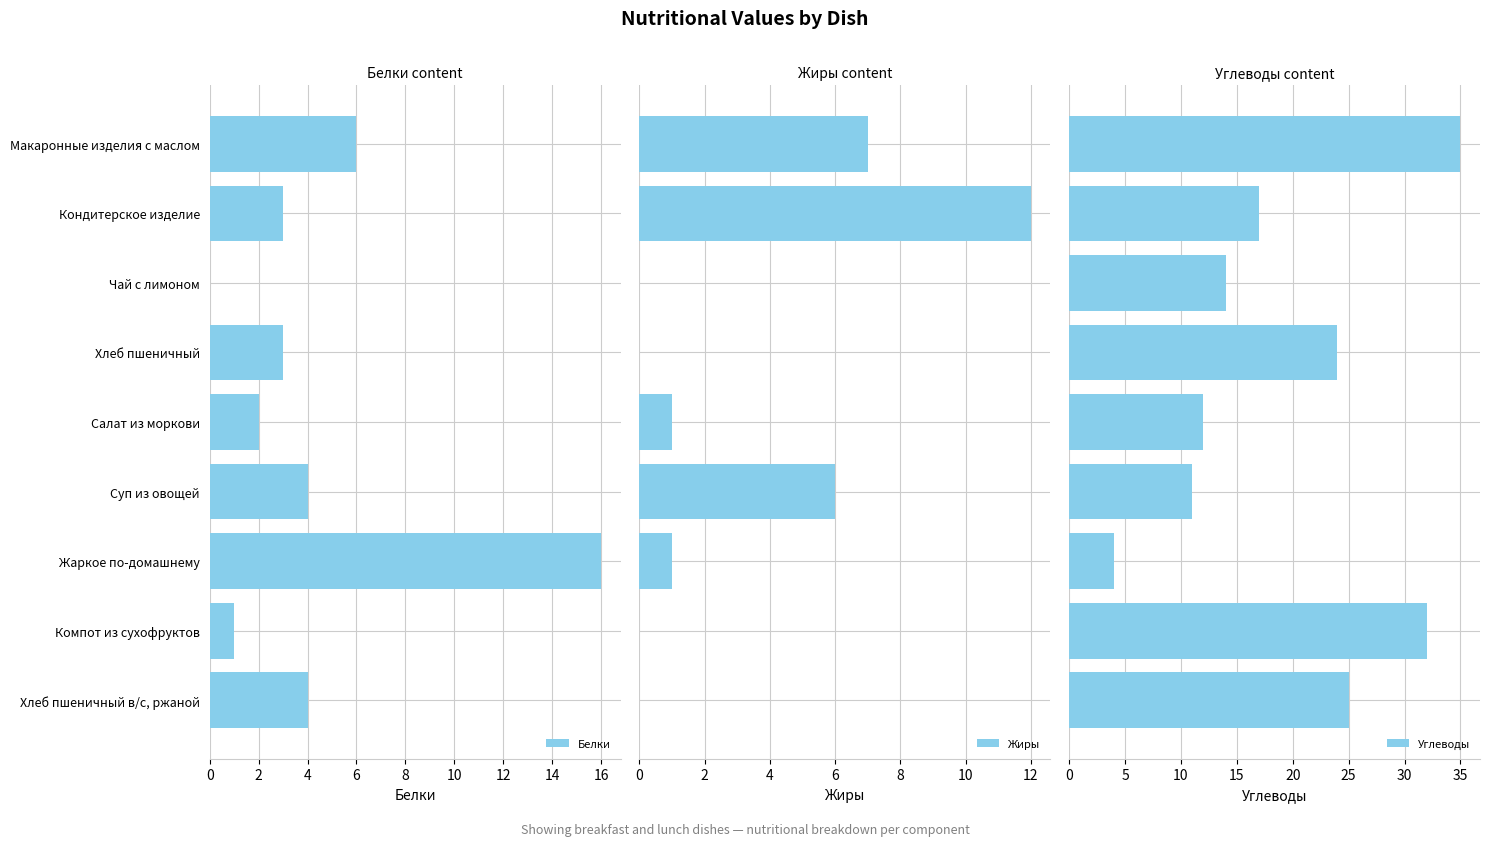

Which series has the largest range (max minus min)?

Углеводы